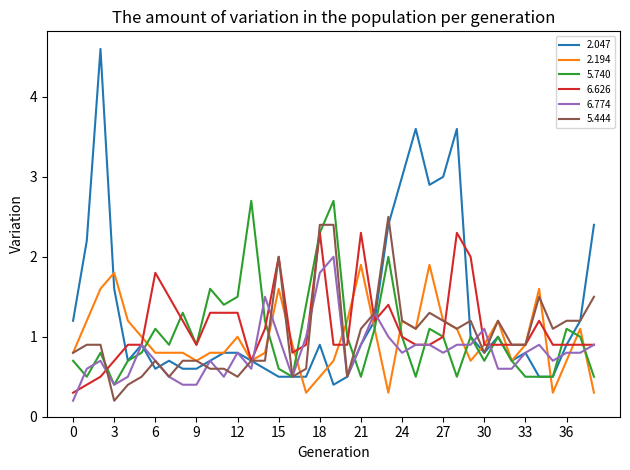

What is the highest value of the 5.444 series?

2.5